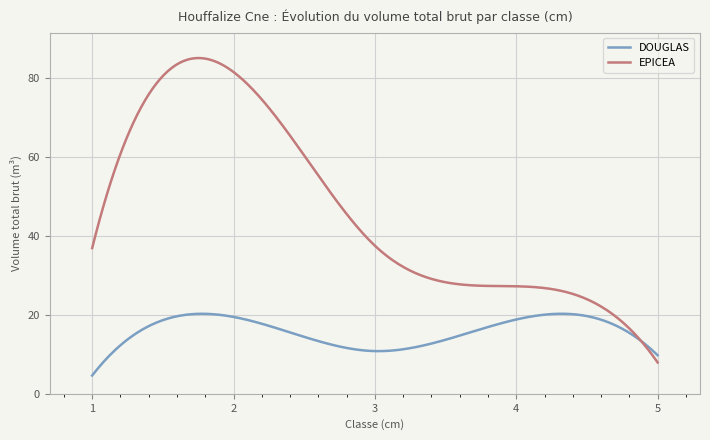

Count the number of data series in this chart.

2